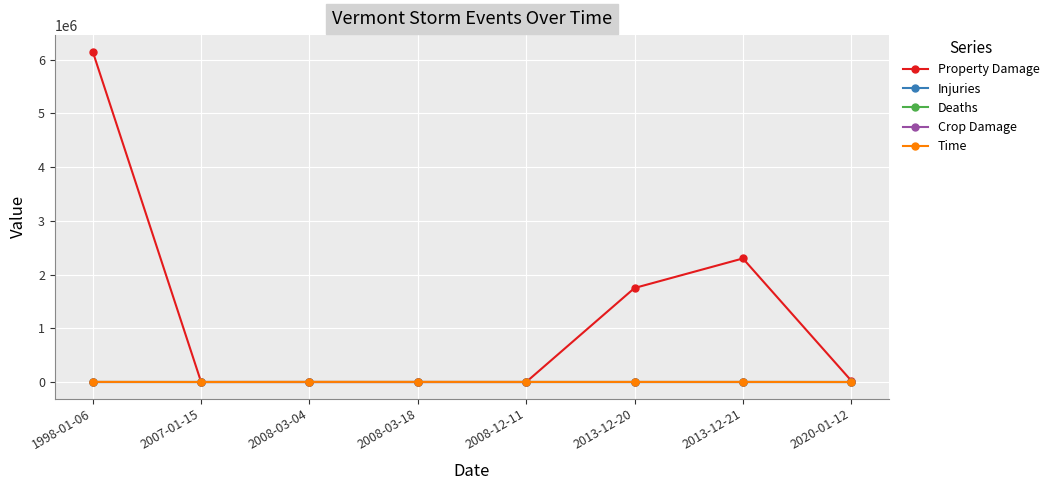

How many lines are shown in the chart?

5